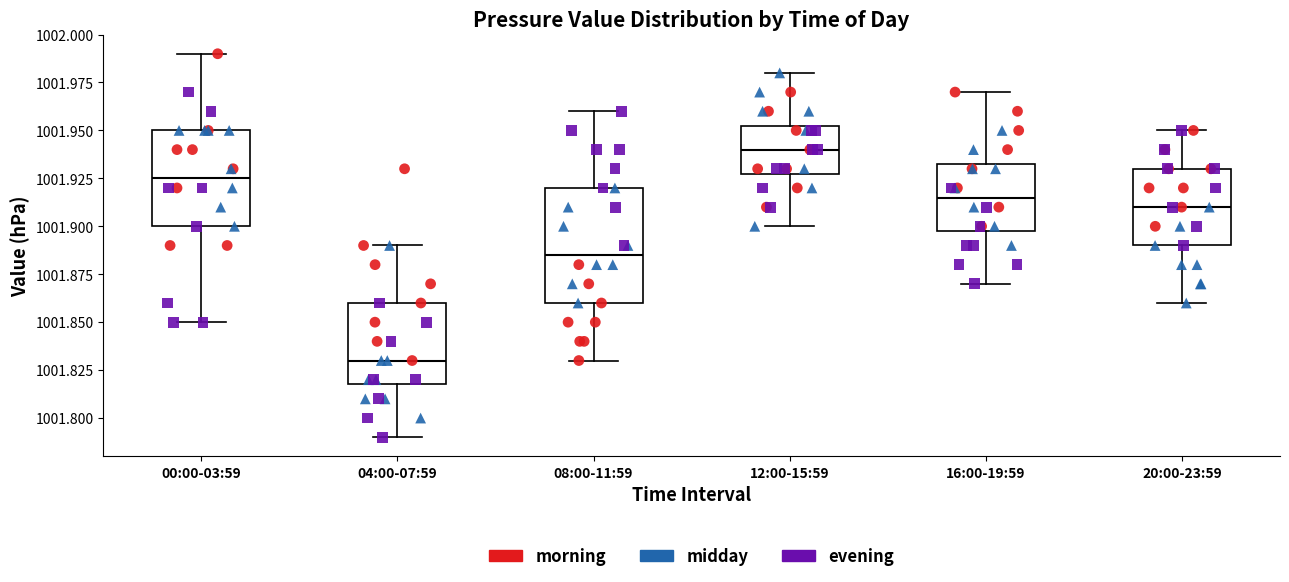

Where does the lower whisker of the box for 20:00-23:59 end on the y-axis? The values are not printed on the chart, so give them approximately, as read against the axis.

1001.860